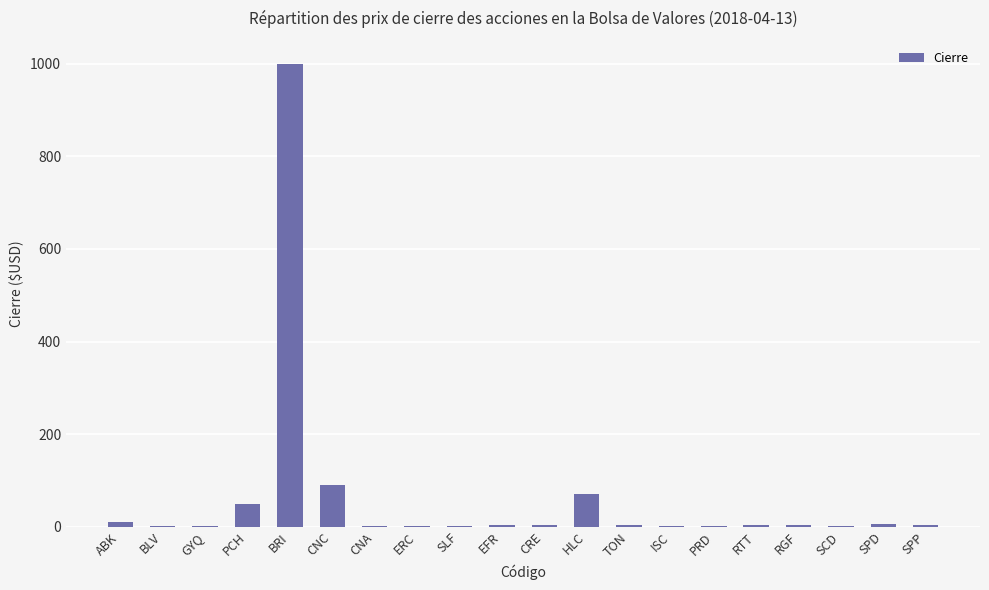

Where is the data nearest to the value 500?

CNC